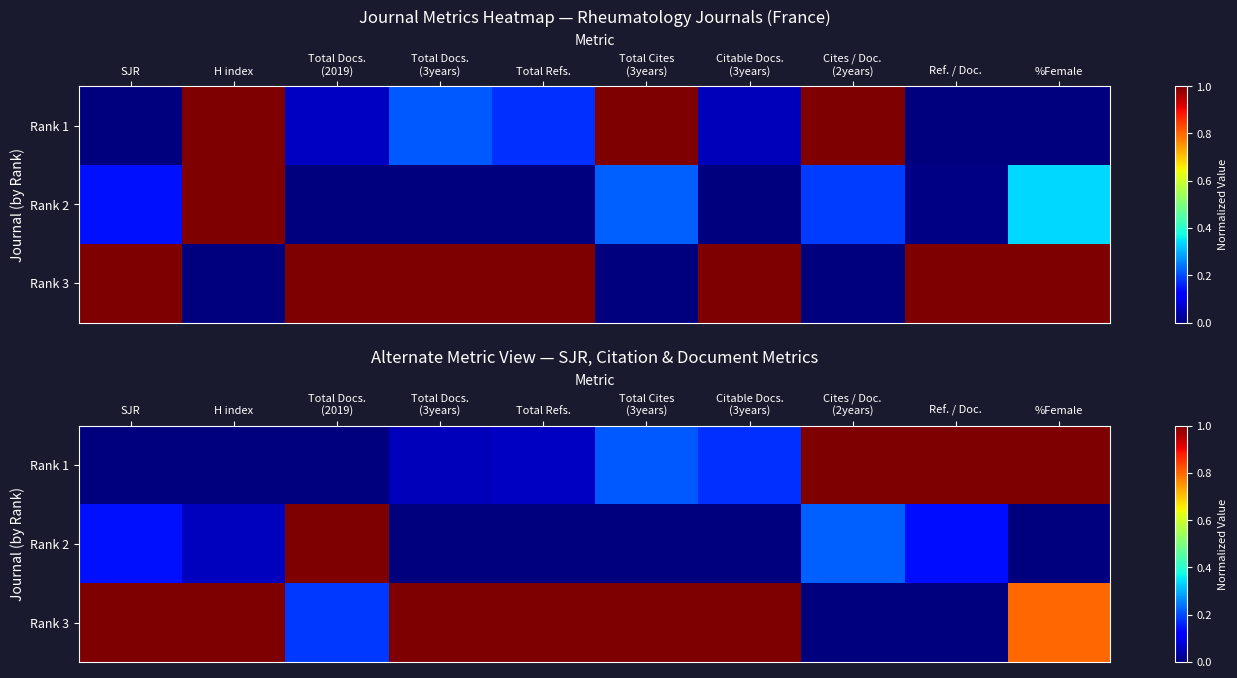

Which series has the largest range (max minus min)?

Rank 1